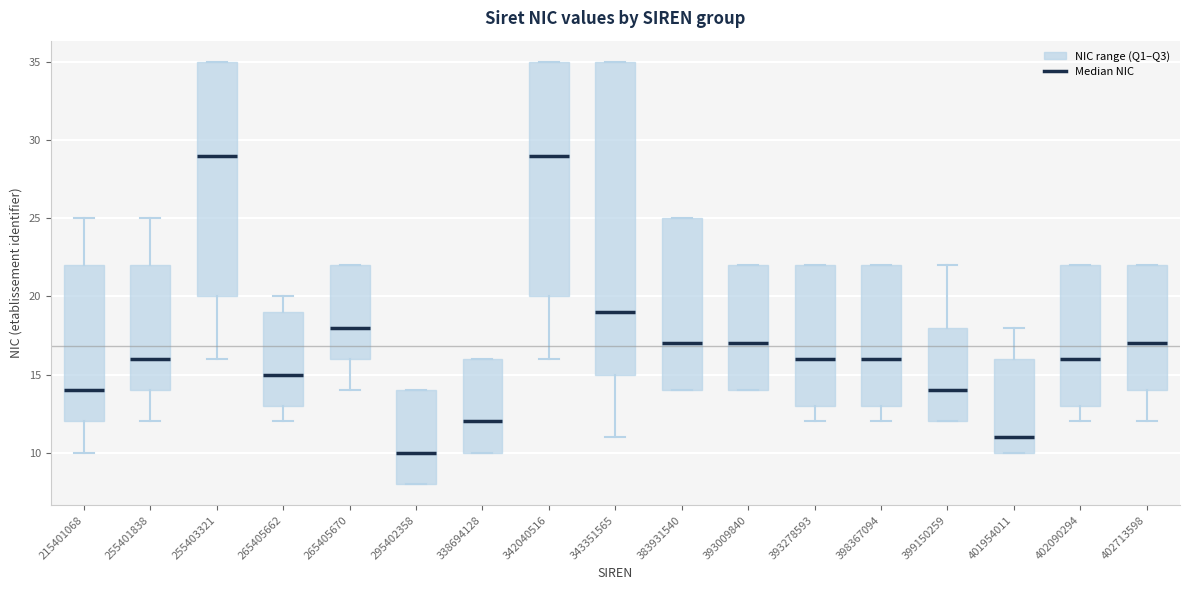

Reading left to right, transcribe this box plot: for each box, give where its median line is, the range the box spans, and where its two whiskers end, as read against the y-axis. The values are not printed on the chart, so give them approximately, as read against the axis.

215401068: median 14, box 12 to 22, whiskers 10 to 25
255401838: median 16, box 14 to 22, whiskers 12 to 25
255403321: median 29, box 20 to 35, whiskers 16 to 35
265405662: median 15, box 13 to 19, whiskers 12 to 20
265405670: median 18, box 16 to 22, whiskers 14 to 22
295402358: median 10, box 8 to 14, whiskers 8 to 14
338694128: median 12, box 10 to 16, whiskers 10 to 16
342040516: median 29, box 20 to 35, whiskers 16 to 35
343351565: median 19, box 15 to 35, whiskers 11 to 35
383931540: median 17, box 14 to 25, whiskers 14 to 25
393009840: median 17, box 14 to 22, whiskers 14 to 22
393278593: median 16, box 13 to 22, whiskers 12 to 22
398367094: median 16, box 13 to 22, whiskers 12 to 22
399150259: median 14, box 12 to 18, whiskers 12 to 22
401954011: median 11, box 10 to 16, whiskers 10 to 18
402090294: median 16, box 13 to 22, whiskers 12 to 22
402713598: median 17, box 14 to 22, whiskers 12 to 22